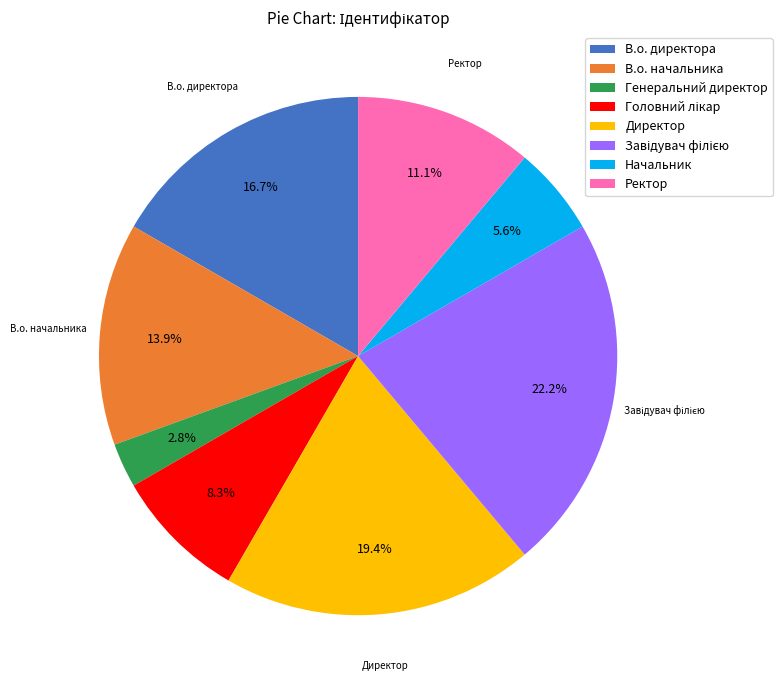

Approximately how many times larger is the value at В.о. начальника compared to Директор?

0.7